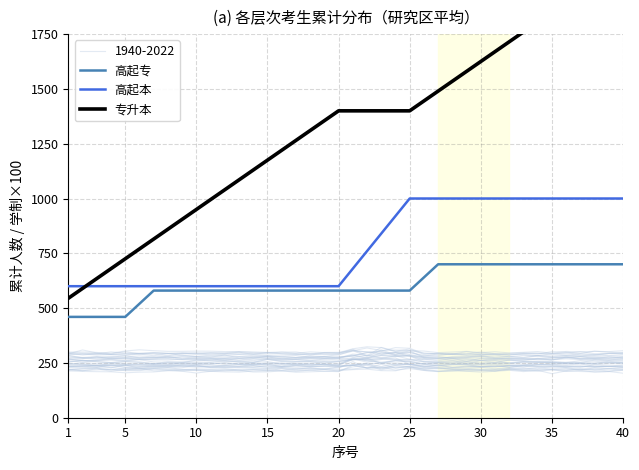

What is the sum of all 高起本 values?

31200